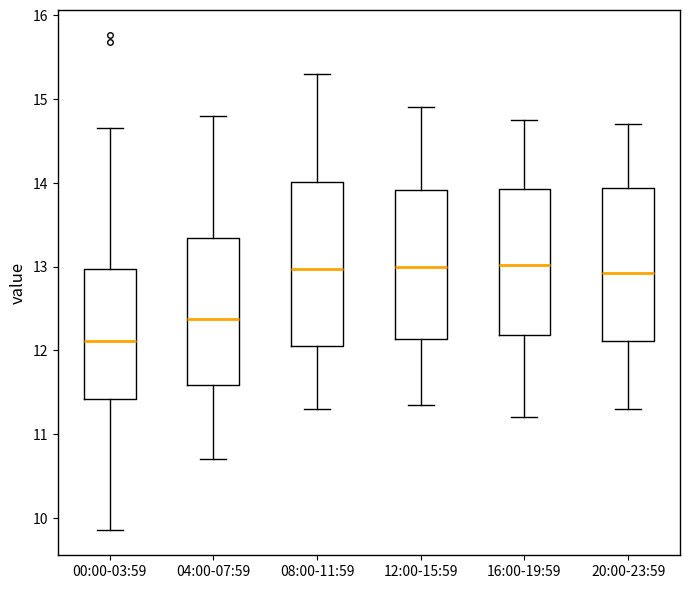

Which box's median line is the lowest?

00:00-03:59